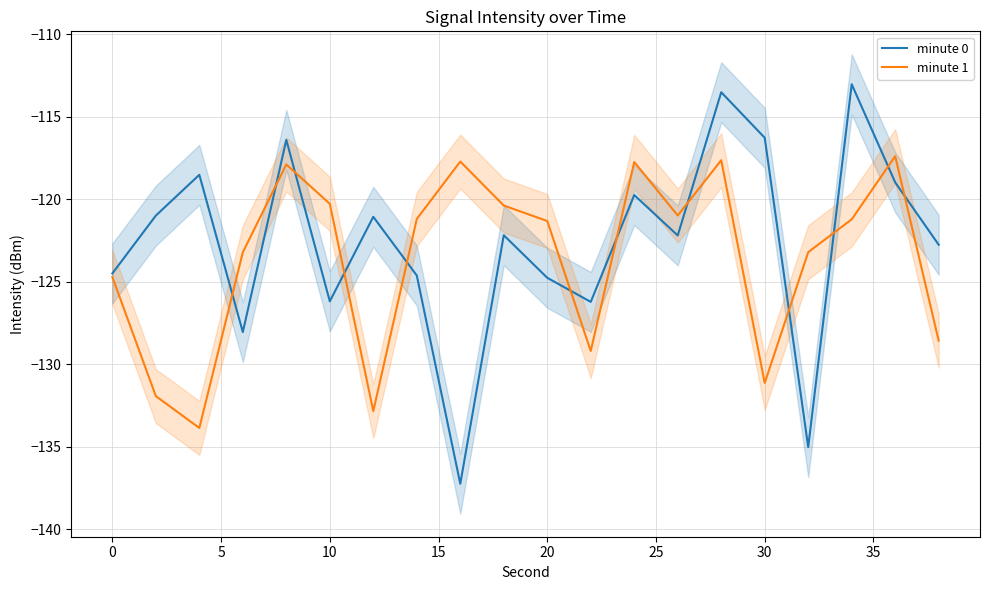

Is this an area chart (filled region under the line)?

No